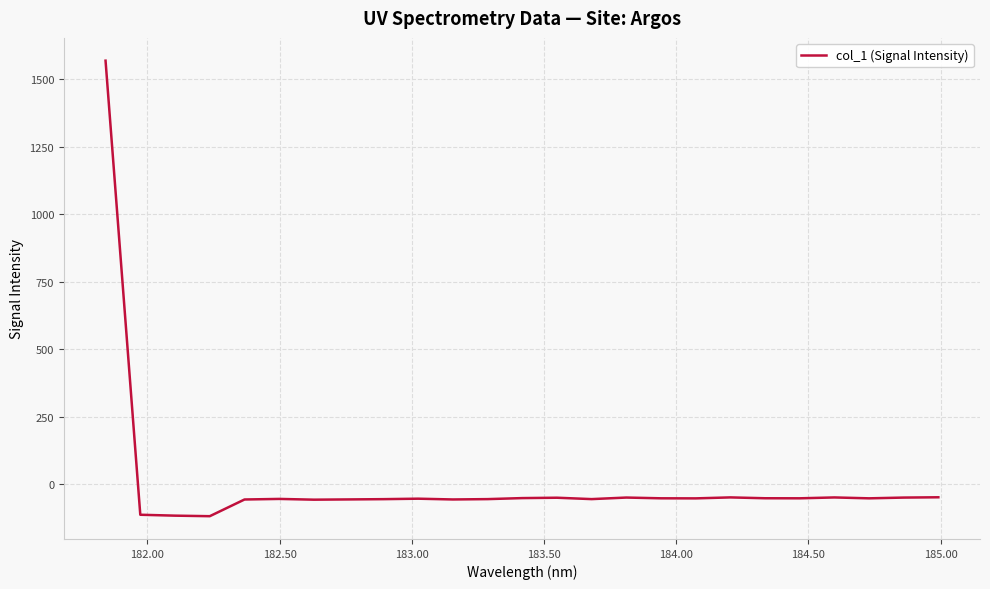

What is the maximum value shown in the chart?

1569.2